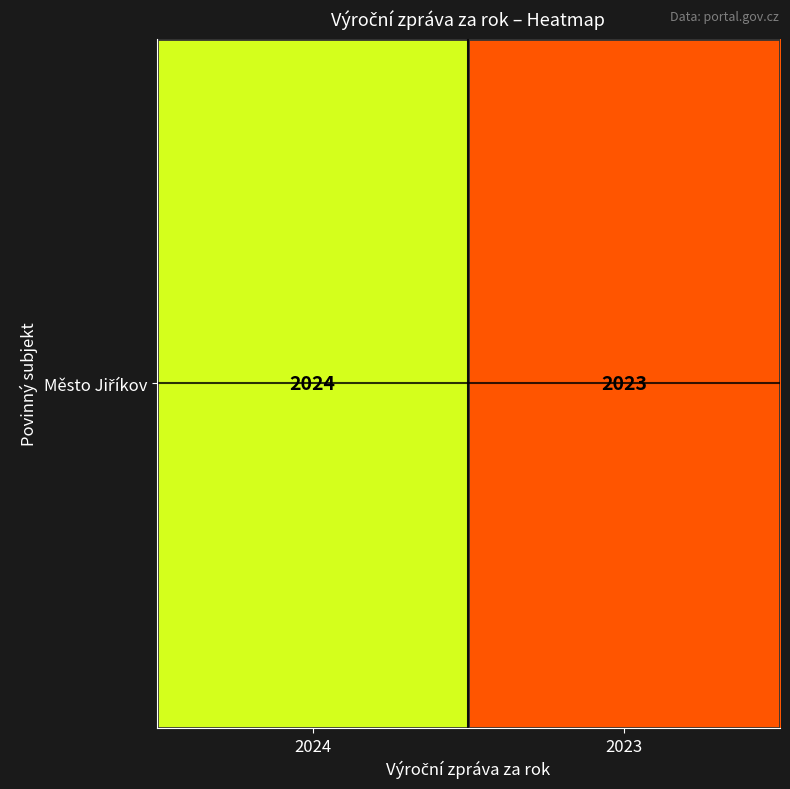

List the labels in order of value, smallest first.

2023, 2024